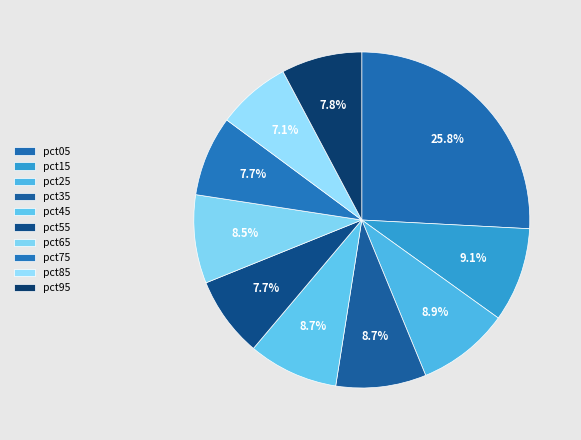

How many slices are in this pie chart?

10